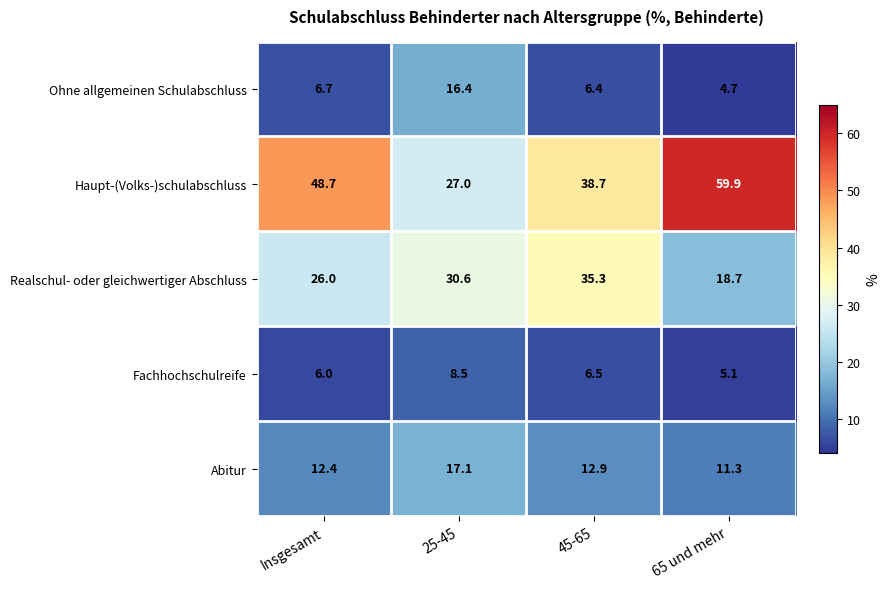

Where is Realschul- oder gleichwertiger Abschluss nearest to the value 27?

Insgesamt